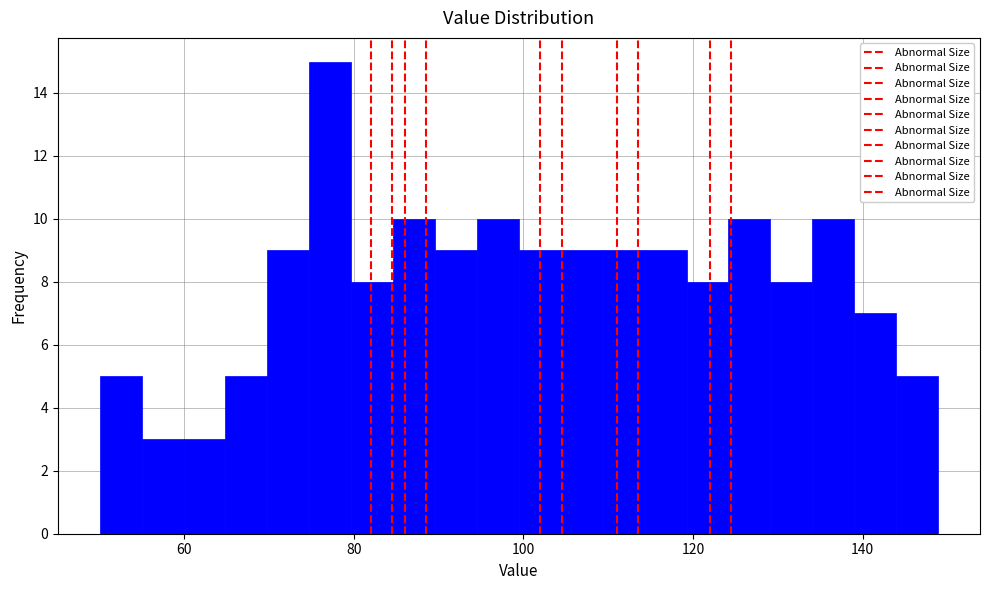

Read against the x-axis, roughly where is the centre of the tallest bar?

78